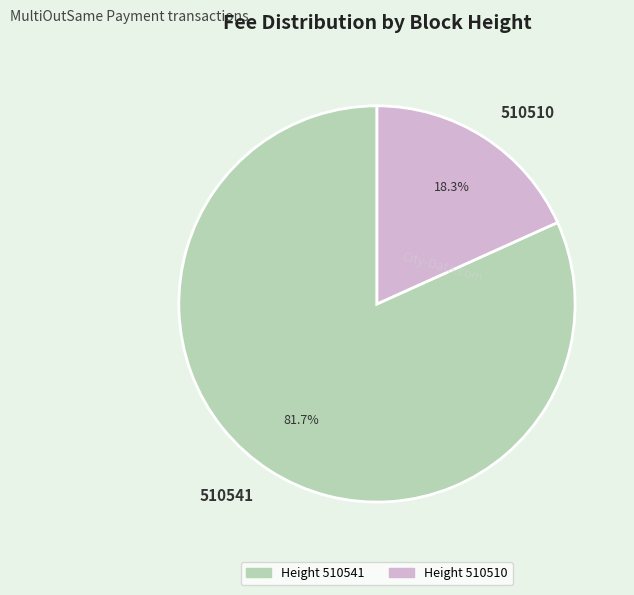

How many segments does this pie chart have?

2